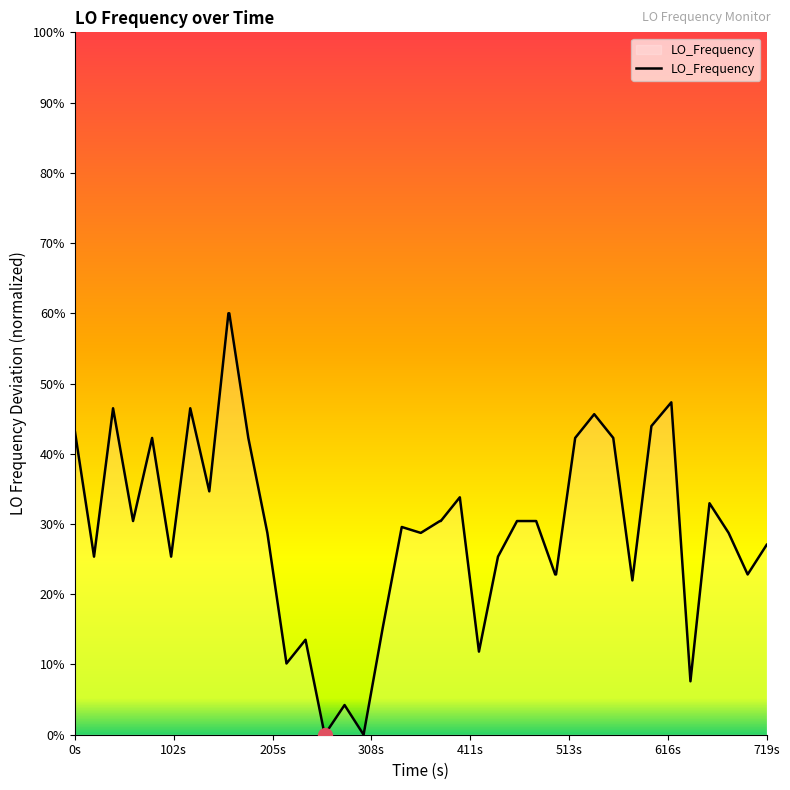

What is the difference between the maximum and minimum values?

60.0